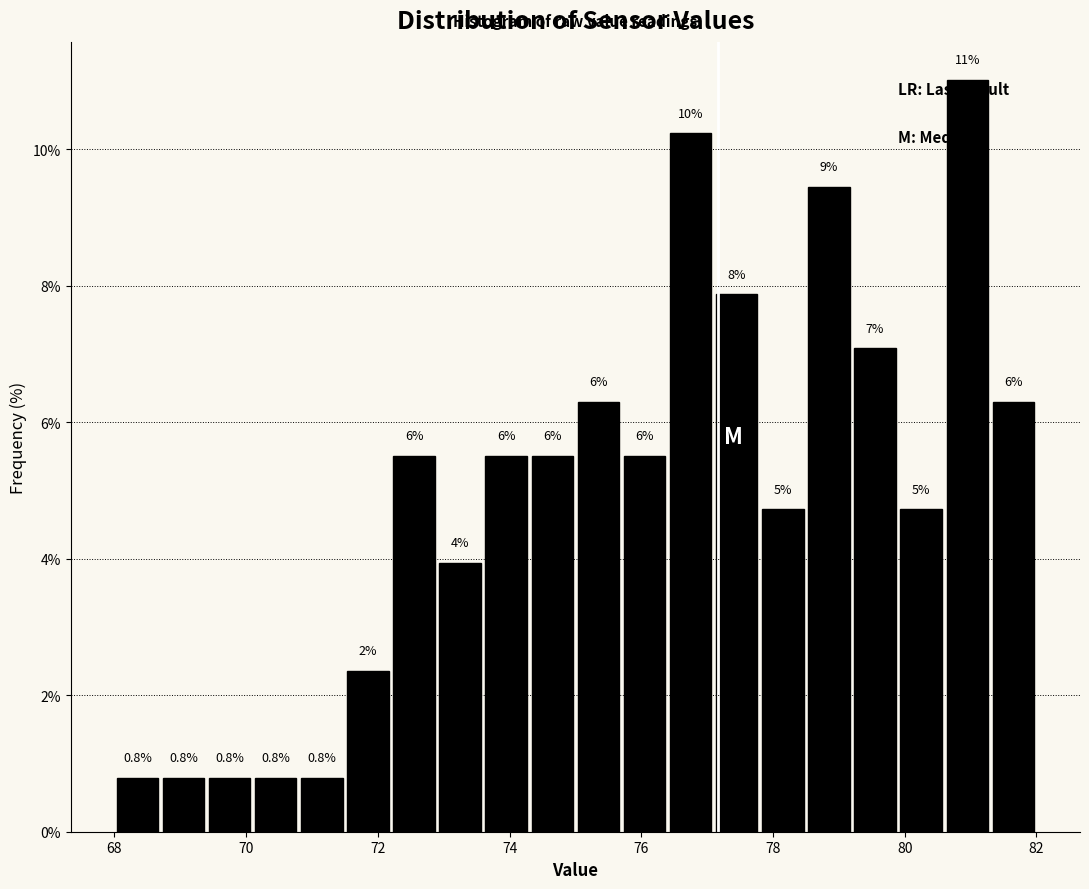

Read against the x-axis, roughly where is the centre of the tallest bar?

81.0